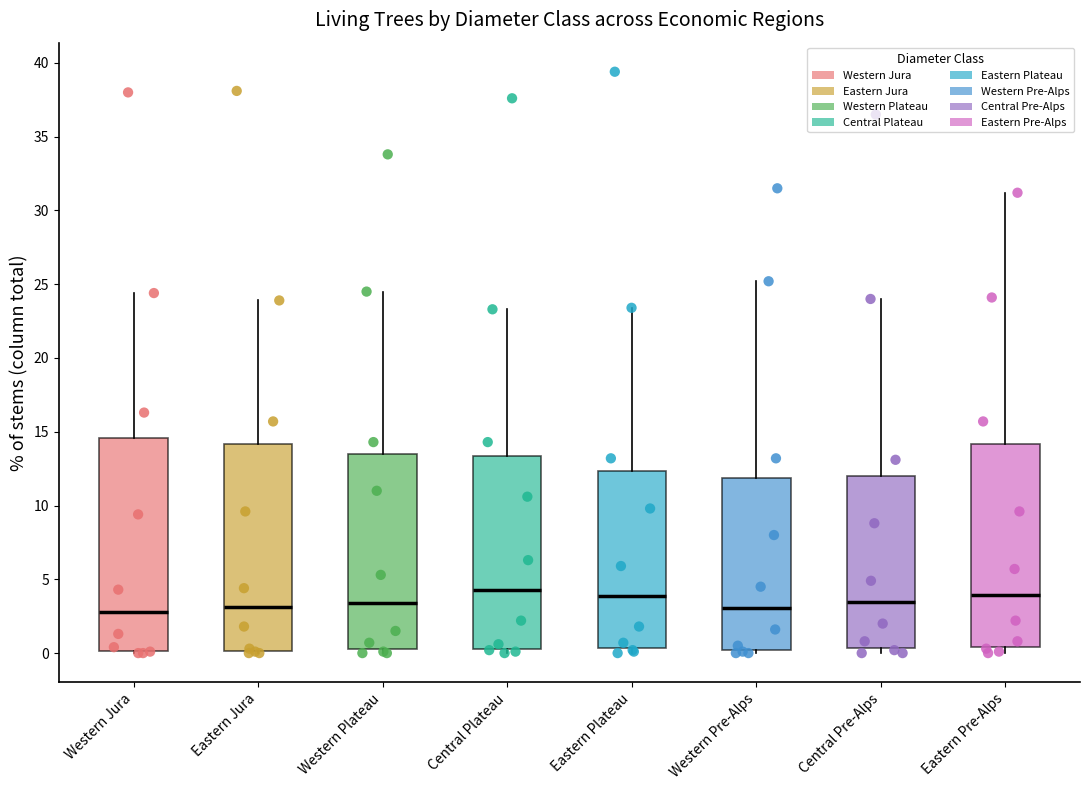

Reading left to right, read every box against the y-axis: the position of its median line, the range the box covers, and the ends of its whiskers. The values are not printed on the chart, so give them approximately, as read against the axis.

Western Jura: median 3.0, box 0.0 to 14.5, whiskers 0.0 (just below the box's lower edge) to 24.5
Eastern Jura: median 3.0, box 0.0 to 14.0, whiskers 0.0 to 24.0
Western Plateau: median 3.5, box 0.5 to 13.5, whiskers 0.0 to 24.5
Central Plateau: median 4.5, box 0.5 to 13.5, whiskers 0.0 to 23.5
Eastern Plateau: median 4.0, box 0.5 to 12.5, whiskers 0.0 to 23.5
Western Pre-Alps: median 3.0, box 0.0 to 12.0, whiskers 0.0 (just below the box's lower edge) to 25.0
Central Pre-Alps: median 3.5, box 0.5 to 12.0, whiskers 0.0 to 24.0
Eastern Pre-Alps: median 4.0, box 0.5 to 14.0, whiskers 0.0 to 31.0